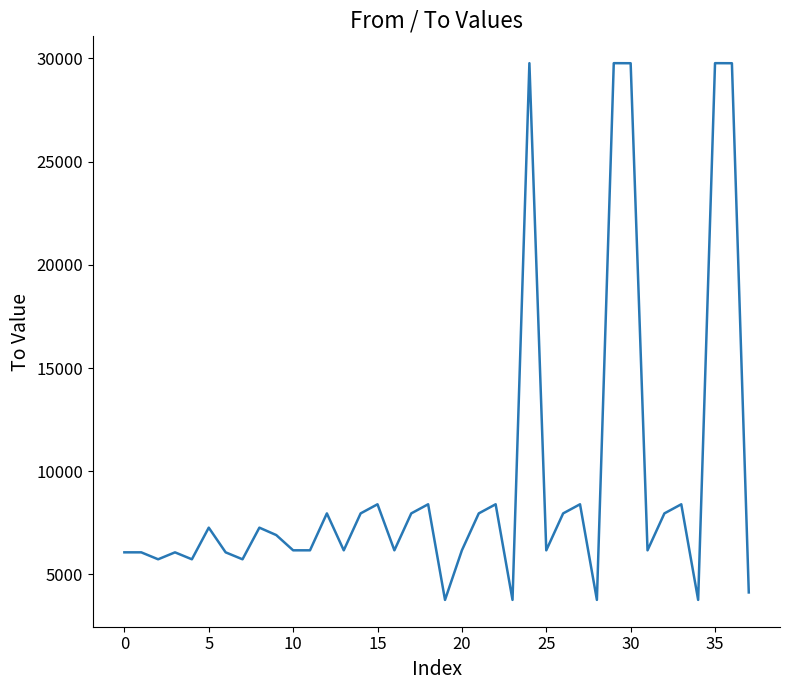

True or false: the data has more than 1 interior local peaks.

True